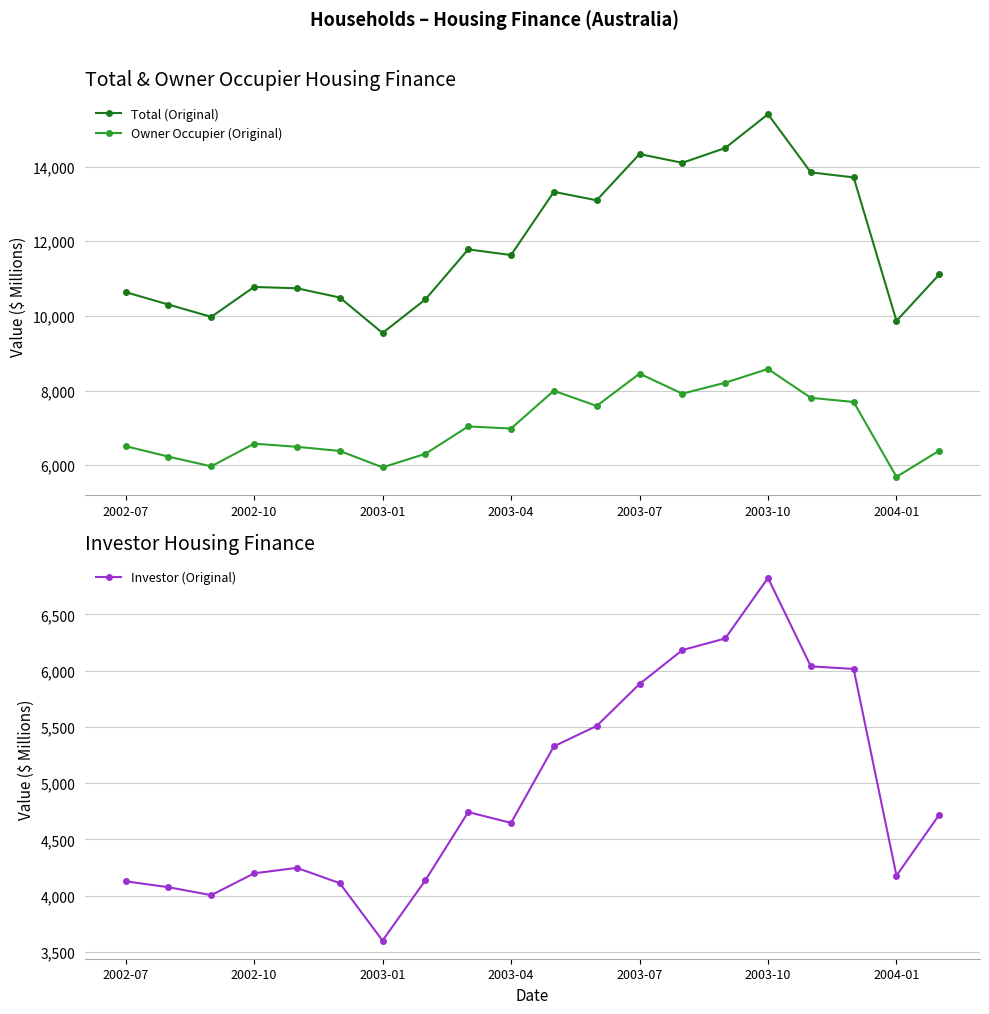

Count the number of data series in this chart.

3